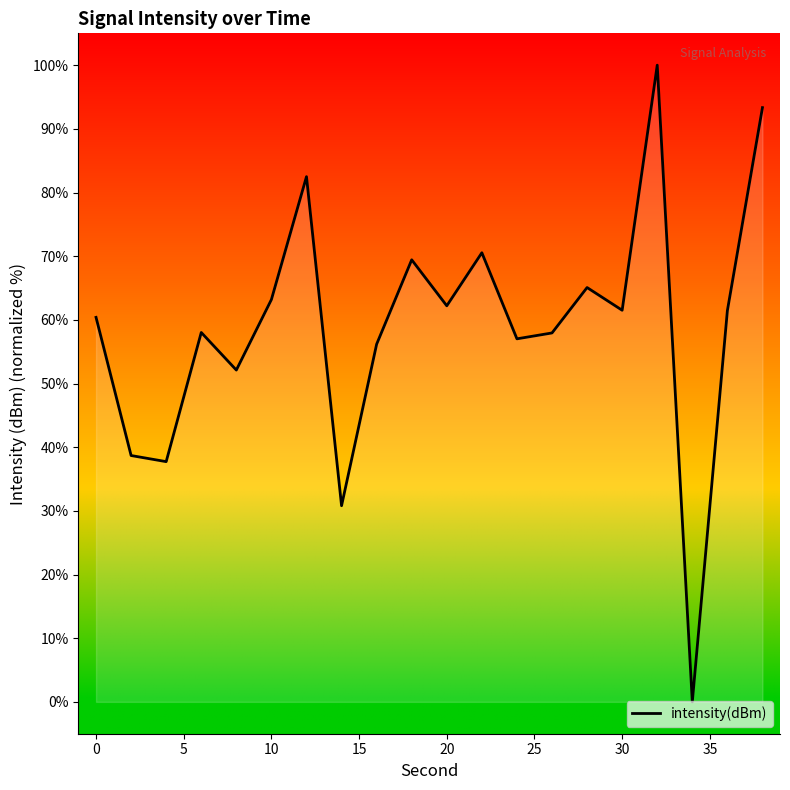

How many data points are less than 61?

10